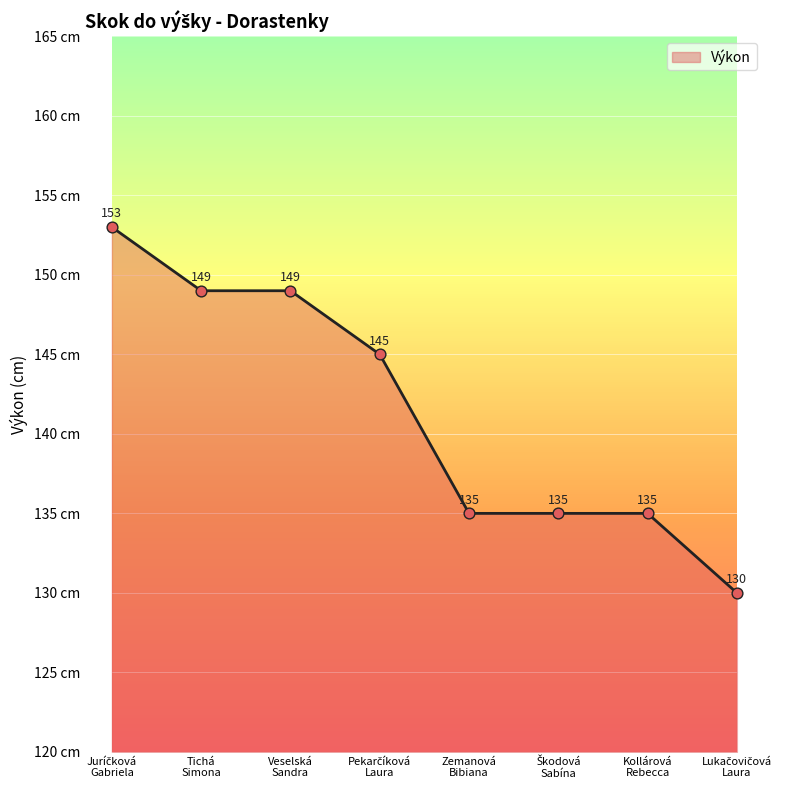

What is the sum of all values?

1131